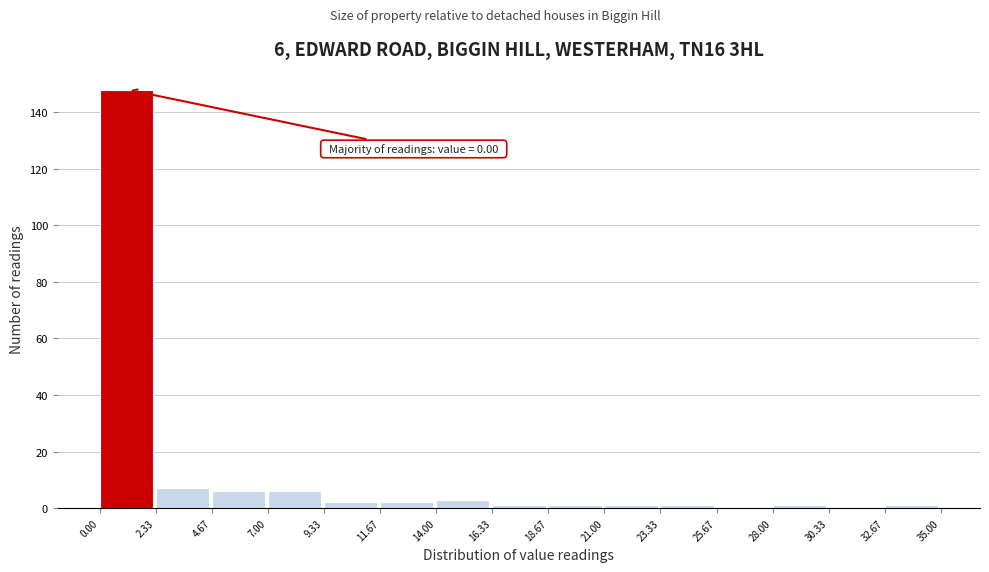

Over which range of the x-axis is the bar tallest?

0.00 to 2.33